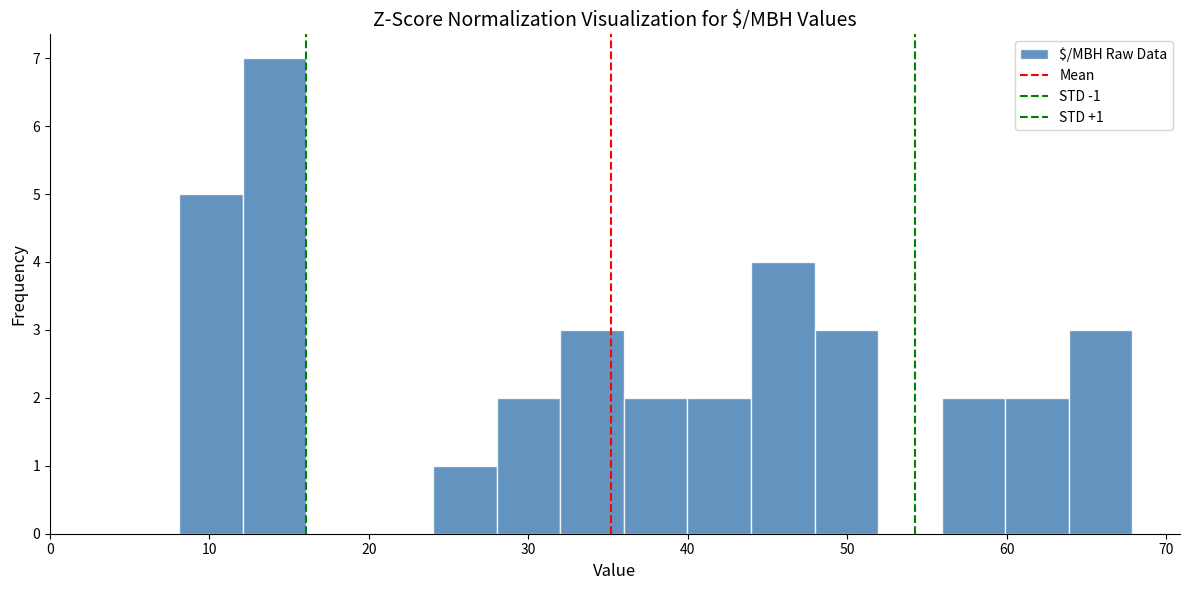

Read against the x-axis, roughly where is the centre of the tallest bar?

14